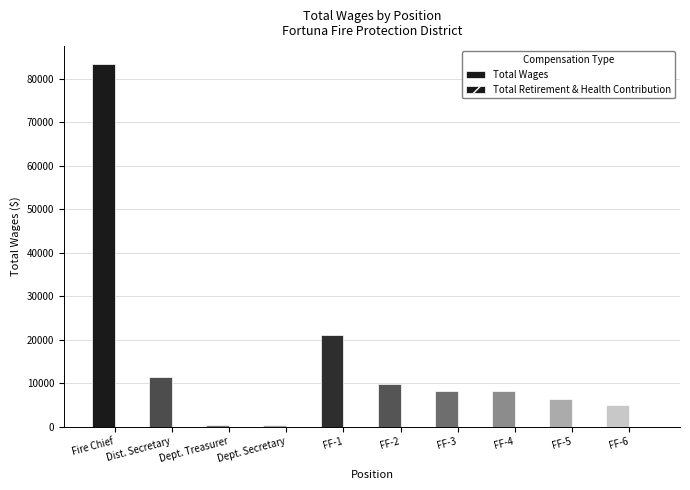

What position from the right is Dept. Secretary?

7